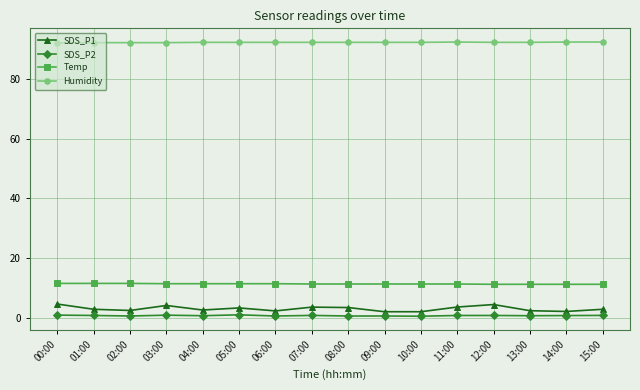

True or false: SDS_P2 and SDS_P1 cross at least once.

False